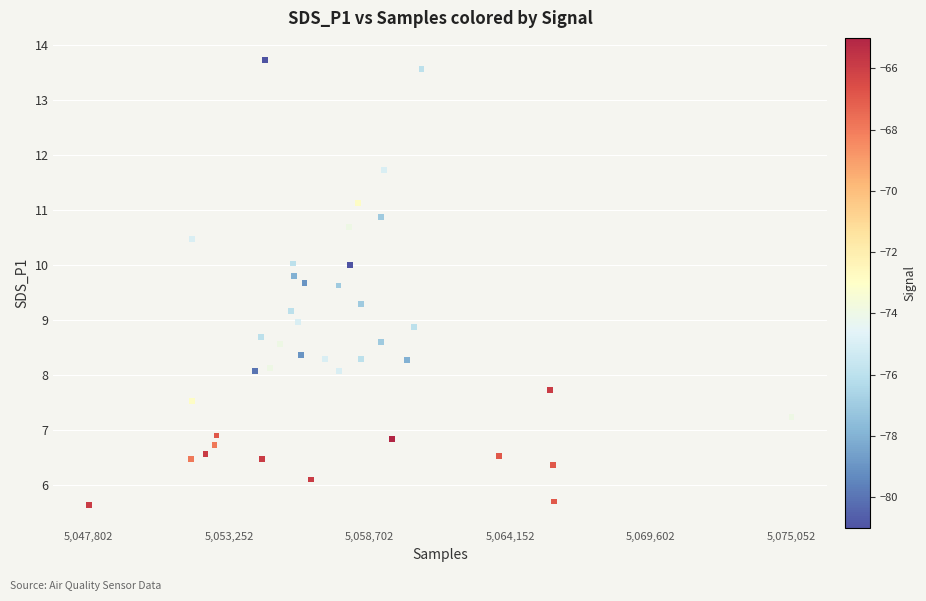

What is the range of X values (max minus min)?

27250.0